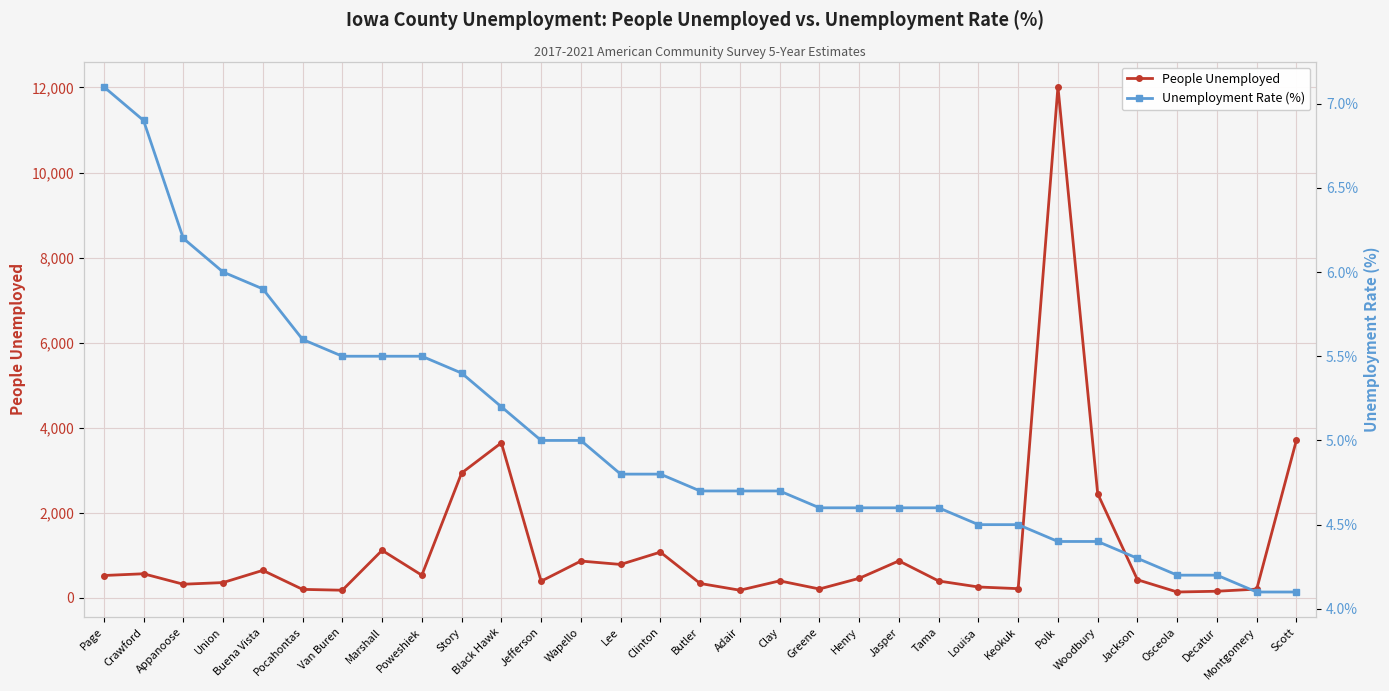

What position from the left is Buena Vista?

5